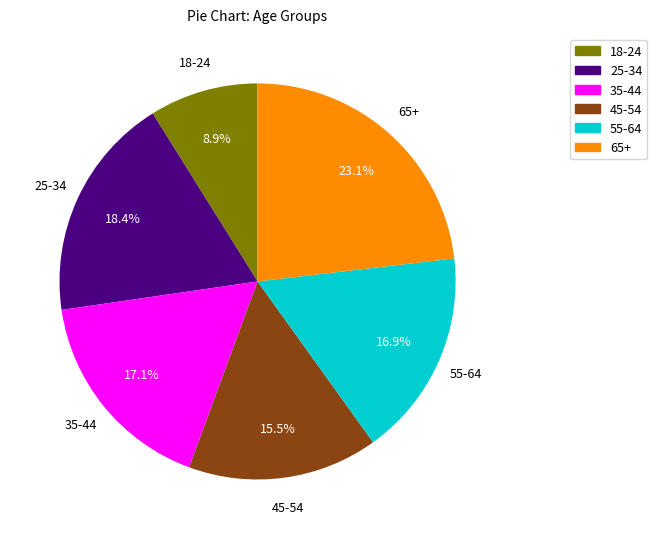

How many segments does this pie chart have?

6